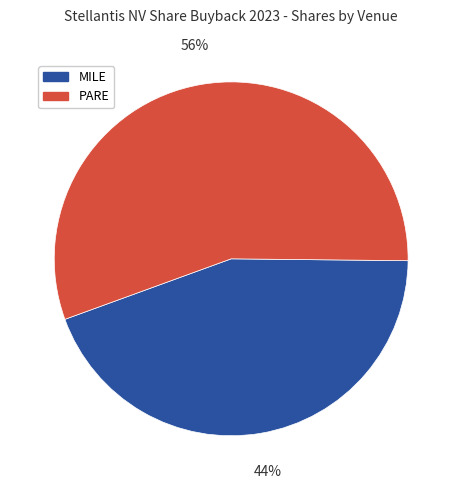

Does any single category account for the majority?

Yes